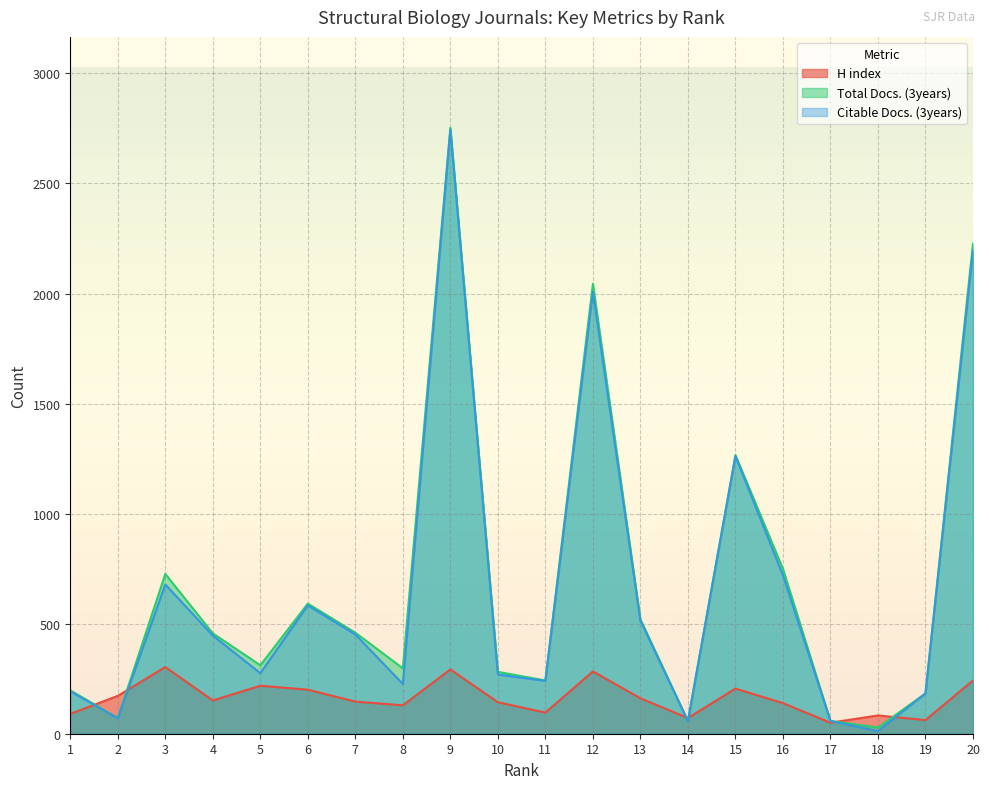

Is the value of Total Docs. (3years) at 14 greater than the value of H index at 16?

No